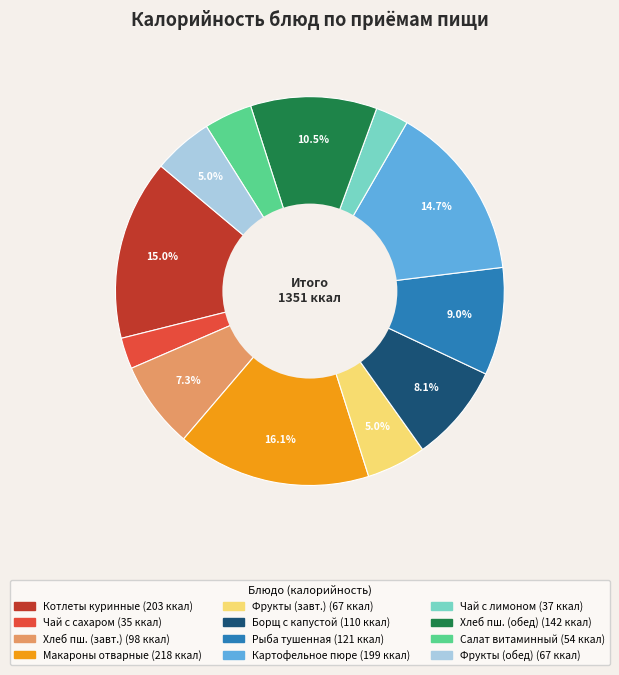

Does any single category account for the majority?

No